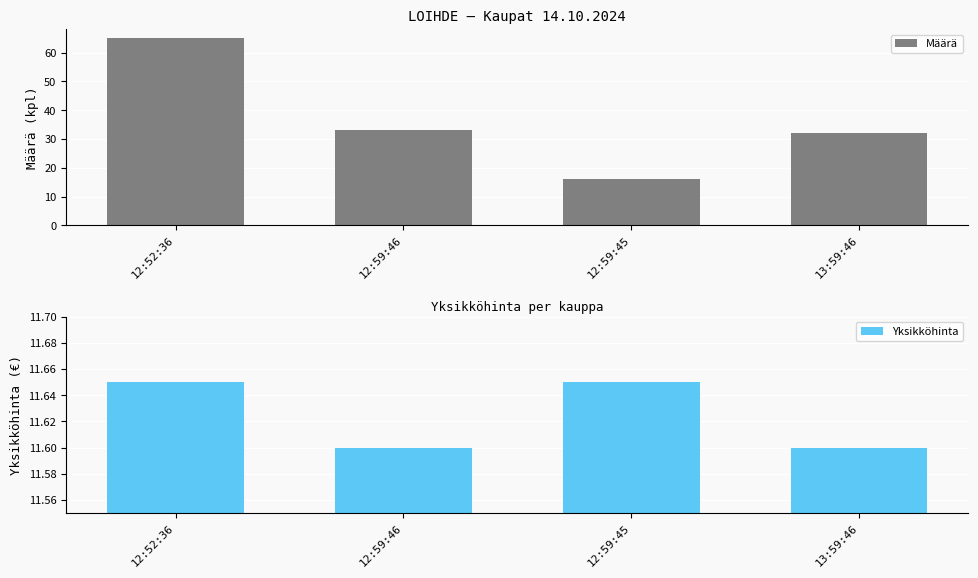

At which label is Määrä closest to 40?

12:59:46